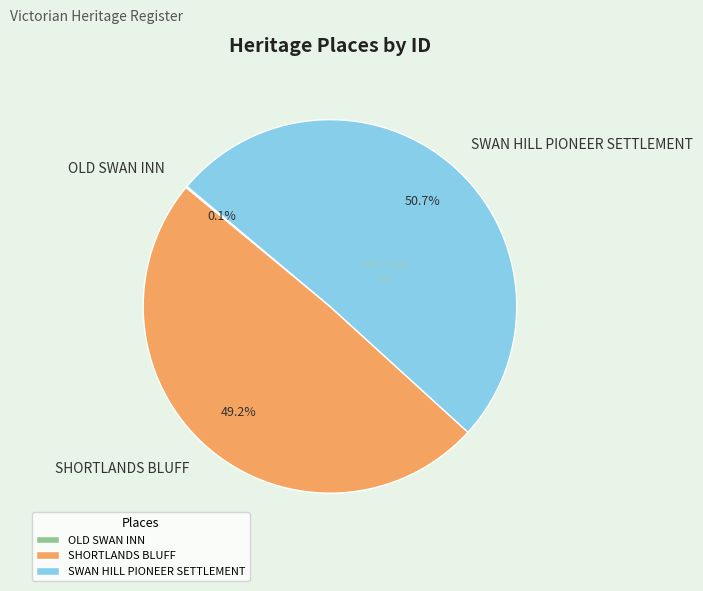

What is the majority slice?

SWAN HILL PIONEER SETTLEMENT